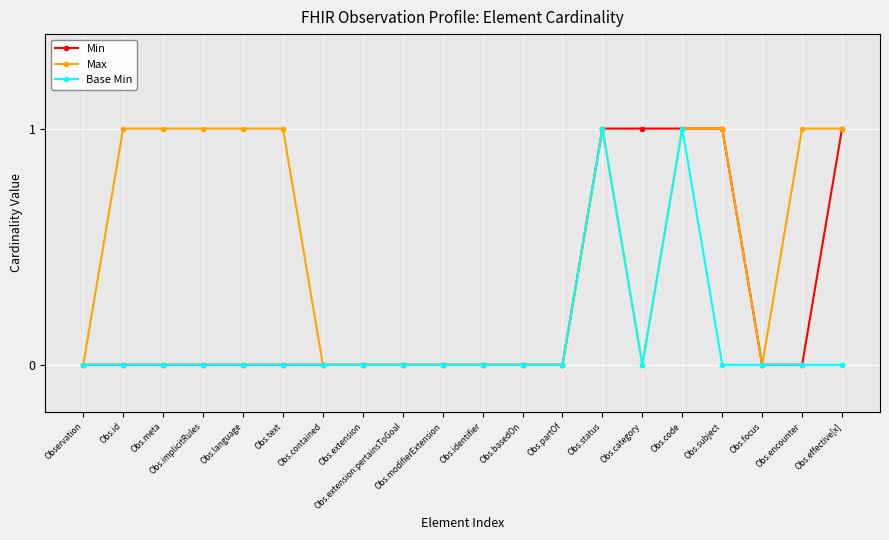

Reading left to right, transcribe all the data shown in this chart.

Min: Observation=0	Obs.id=0	Obs.meta=0	Obs.implicitRules=0	Obs.language=0	Obs.text=0	Obs.contained=0	Obs.extension=0	Obs.extension:pertainsToGoal=0	Obs.modifierExtension=0	Obs.identifier=0	Obs.basedOn=0	Obs.partOf=0	Obs.status=1	Obs.category=1	Obs.code=1	Obs.subject=1	Obs.focus=0	Obs.encounter=0	Obs.effective[x]=1
Max: Observation=0	Obs.id=1	Obs.meta=1	Obs.implicitRules=1	Obs.language=1	Obs.text=1	Obs.contained=0	Obs.extension=0	Obs.extension:pertainsToGoal=0	Obs.modifierExtension=0	Obs.identifier=0	Obs.basedOn=0	Obs.partOf=0	Obs.status=1	Obs.category=0	Obs.code=1	Obs.subject=1	Obs.focus=0	Obs.encounter=1	Obs.effective[x]=1
Base Min: Observation=0	Obs.id=0	Obs.meta=0	Obs.implicitRules=0	Obs.language=0	Obs.text=0	Obs.contained=0	Obs.extension=0	Obs.extension:pertainsToGoal=0	Obs.modifierExtension=0	Obs.identifier=0	Obs.basedOn=0	Obs.partOf=0	Obs.status=1	Obs.category=0	Obs.code=1	Obs.subject=0	Obs.focus=0	Obs.encounter=0	Obs.effective[x]=0